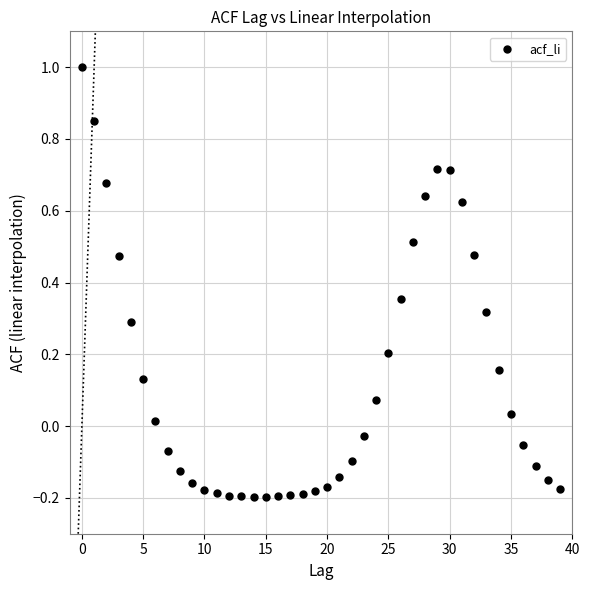

Count the number of points in this scatter plot.

40